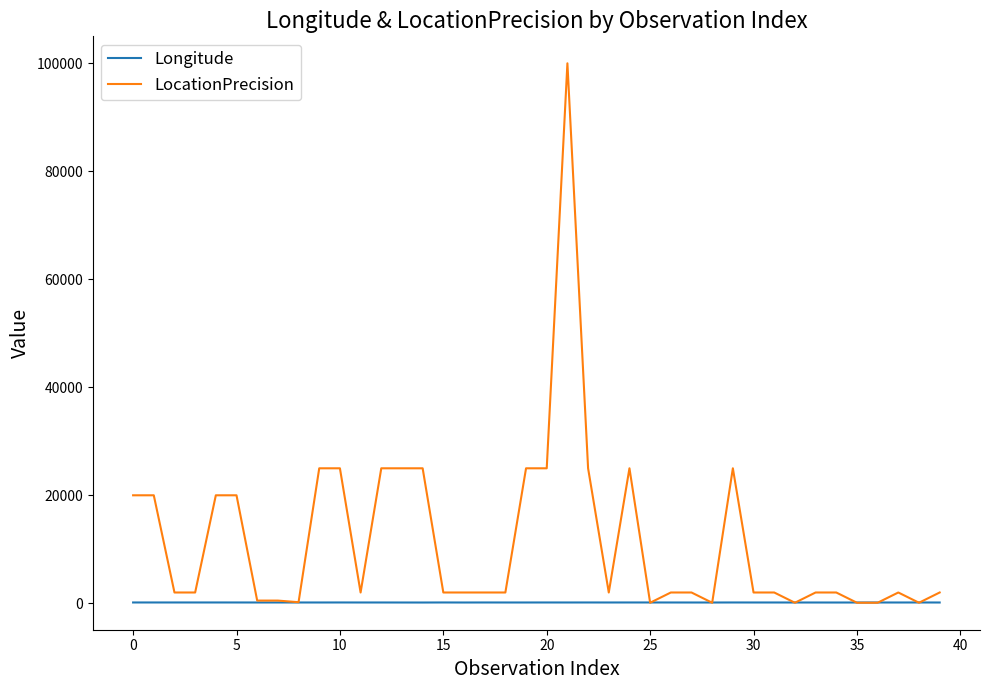

List the series in order of their overall mean, lowest first.

Longitude, LocationPrecision